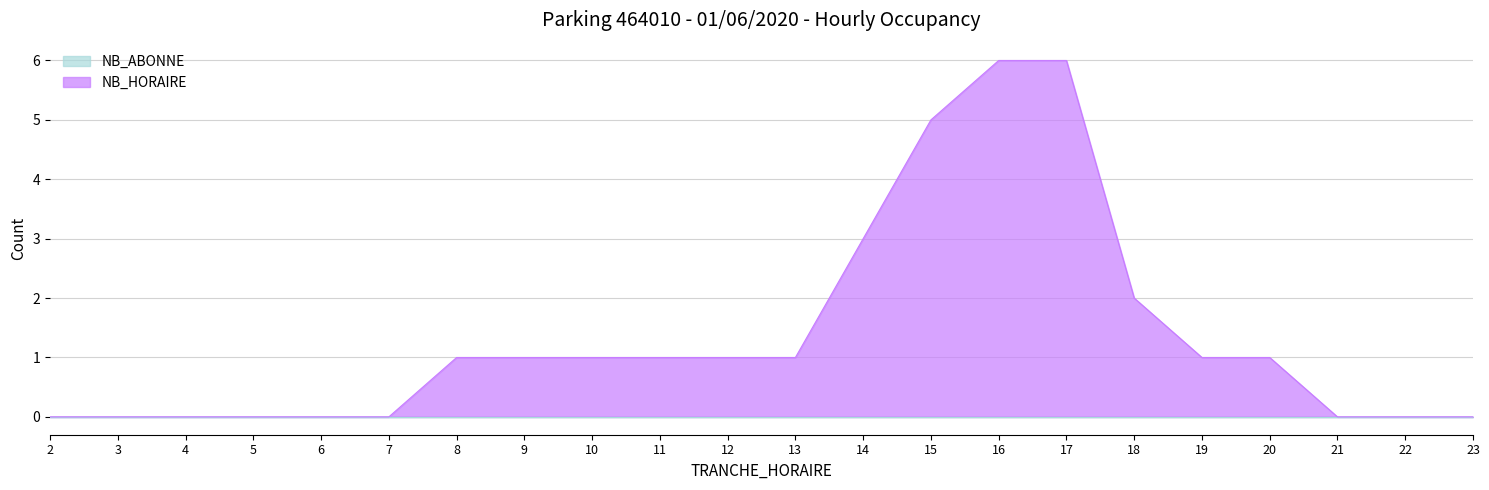

Which has a higher value, 19 or 5?

19